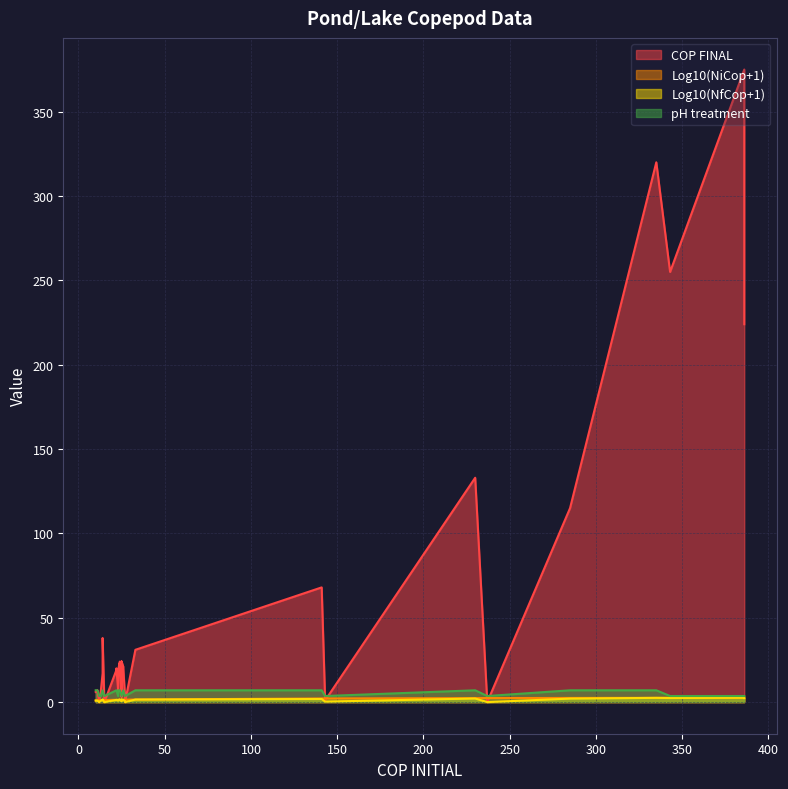

Reading left to right, list all the values displayed in this chart.

COP FINAL: 0=133.0	1=0.0	2=19.0	3=8.0	4=7.0	5=0.0	6=22.0	7=3.0	8=6.0	9=0.0	10=19.0	11=3.0	12=31.0	13=0.0	14=20.0	15=7.0	16=68.0	17=1.0	18=20.0	19=24.0	20=21.0	21=0.0	22=24.0	23=14.0	24=115.0	25=255.0	26=19.0	27=24.0	28=38.0	29=375.0	30=23.0	31=22.0	32=320.0	33=7.0	34=17.0	35=224.0
Log10(NiCop+1): 0=2.4	1=2.4	2=1.4	3=1.4	4=1.1	5=1.1	6=1.4	7=1.4	8=1.0	9=1.2	10=1.4	11=1.4	12=1.5	13=1.4	14=1.4	15=1.4	16=2.2	17=2.2	18=1.4	19=1.4	20=1.4	21=2.4	22=1.4	23=1.4	24=2.5	25=2.5	26=1.4	27=1.4	28=1.2	29=2.6	30=1.4	31=1.4	32=2.5	33=1.1	34=1.2	35=2.6
Log10(NfCop+1): 0=2.1	1=0.0	2=1.3	3=1.0	4=0.9	5=0.0	6=1.4	7=0.6	8=0.8	9=0.0	10=1.3	11=0.6	12=1.5	13=0.0	14=1.3	15=0.9	16=1.8	17=0.3	18=1.3	19=1.4	20=1.3	21=0.0	22=1.4	23=1.2	24=2.1	25=2.4	26=1.3	27=1.4	28=1.6	29=2.6	30=1.4	31=1.4	32=2.5	33=0.9	34=1.3	35=2.4
pH treatment: 0=7.0	1=3.6	2=7.0	3=3.6	4=7.0	5=3.6	6=7.0	7=3.6	8=7.0	9=3.6	10=7.0	11=3.6	12=7.0	13=3.6	14=7.0	15=3.6	16=7.0	17=3.6	18=7.0	19=3.6	20=7.0	21=3.6	22=7.0	23=3.6	24=7.0	25=3.6	26=7.0	27=3.6	28=7.0	29=3.6	30=7.0	31=3.6	32=7.0	33=3.6	34=7.0	35=3.6